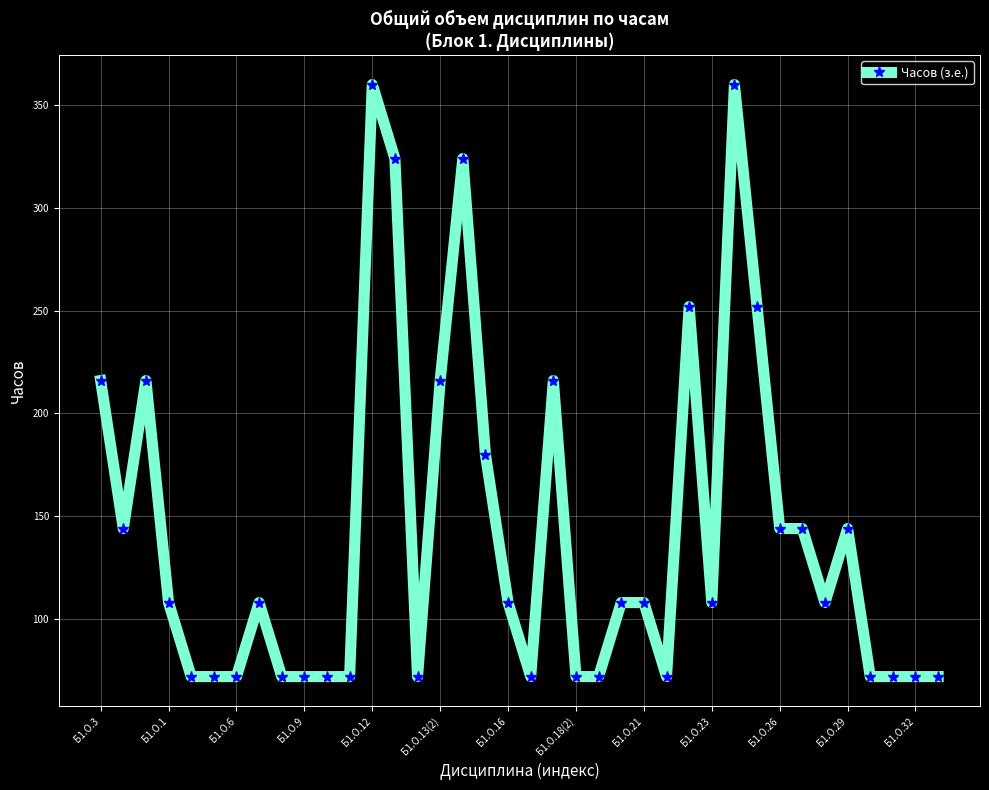

What is the value of the 35th point from the left?

72